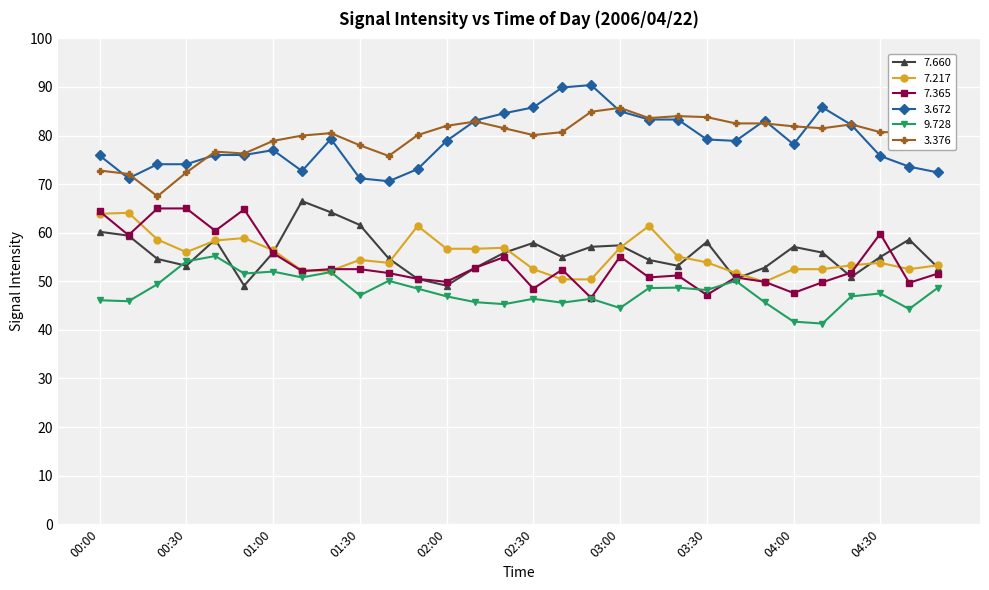

True or false: 7.365 and 3.672 intersect in this chart.

False